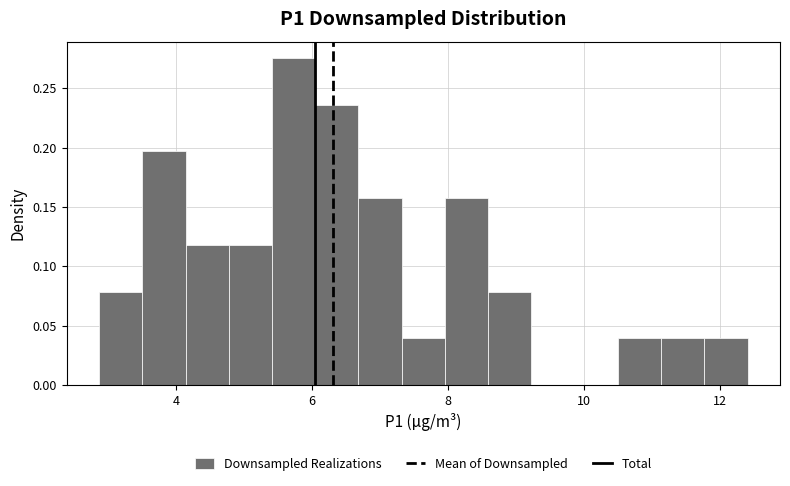

Read against the x-axis, roughly where is the centre of the tallest bar?

5.8